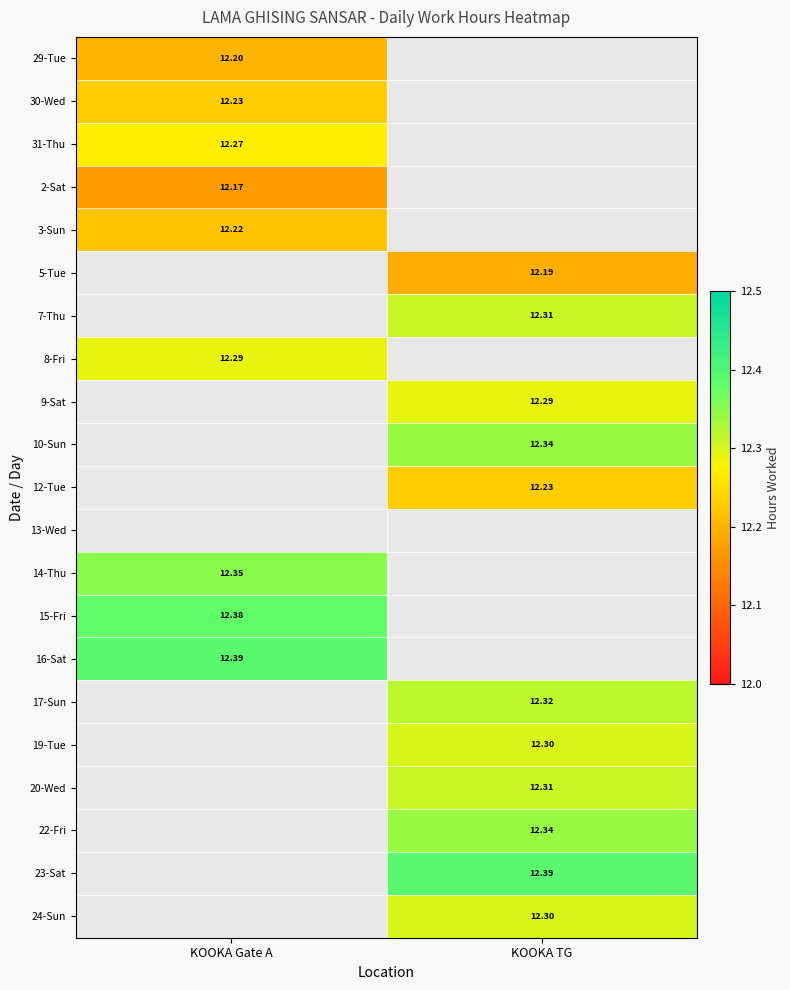

At KOOKA Gate A, list the series in order from smallest to largest.

2-Sat, 29-Tue, 3-Sun, 30-Wed, 31-Thu, 5-Tue, 7-Thu, 8-Fri, 9-Sat, 10-Sun, 12-Tue, 13-Wed, 14-Thu, 15-Fri, 16-Sat, 17-Sun, 19-Tue, 20-Wed, 22-Fri, 23-Sat, 24-Sun